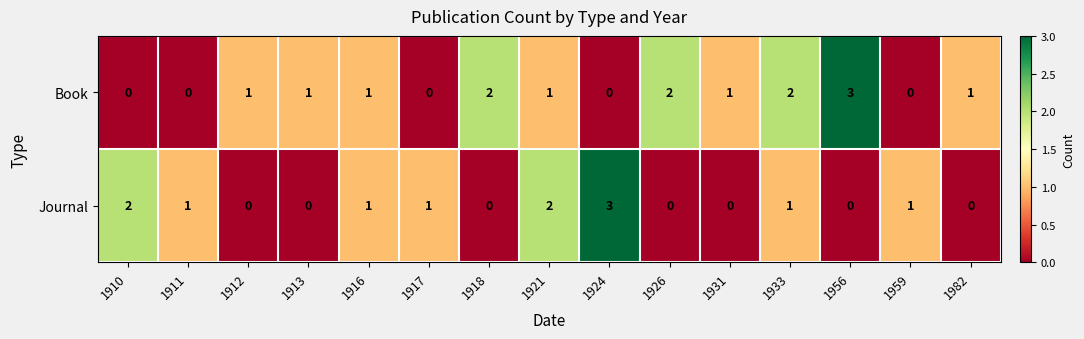

What is the total value across all series at 1982?

1